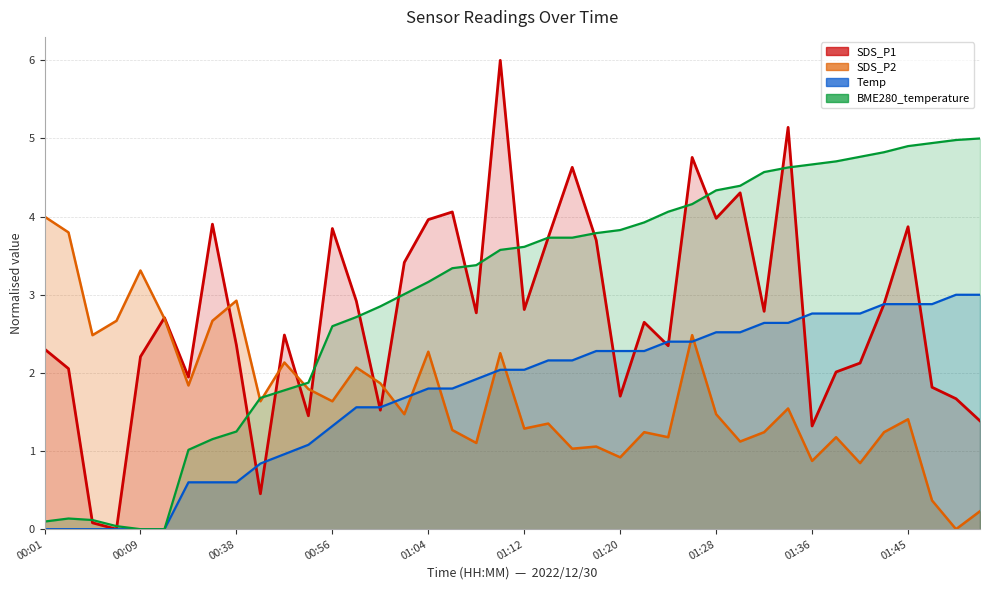

At which category is the sum across all series the highest?

01:34